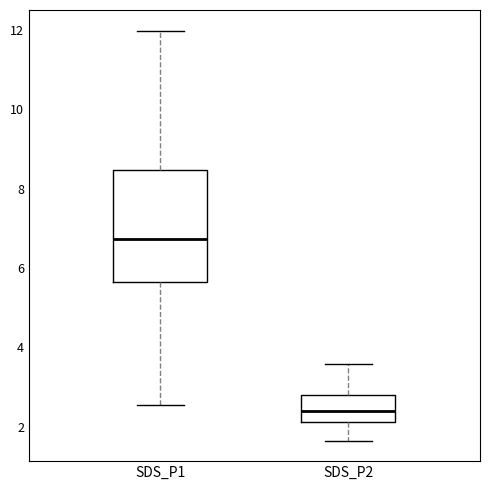

Reading left to right, transcribe this box plot: for each box, give where its median line is, the range the box spans, and where its two whiskers end, as read against the y-axis. The values are not printed on the chart, so give them approximately, as read against the axis.

SDS_P1: median 6.8, box 5.6 to 8.4, whiskers 2.6 to 12.0
SDS_P2: median 2.4, box 2.2 to 2.8, whiskers 1.6 to 3.6